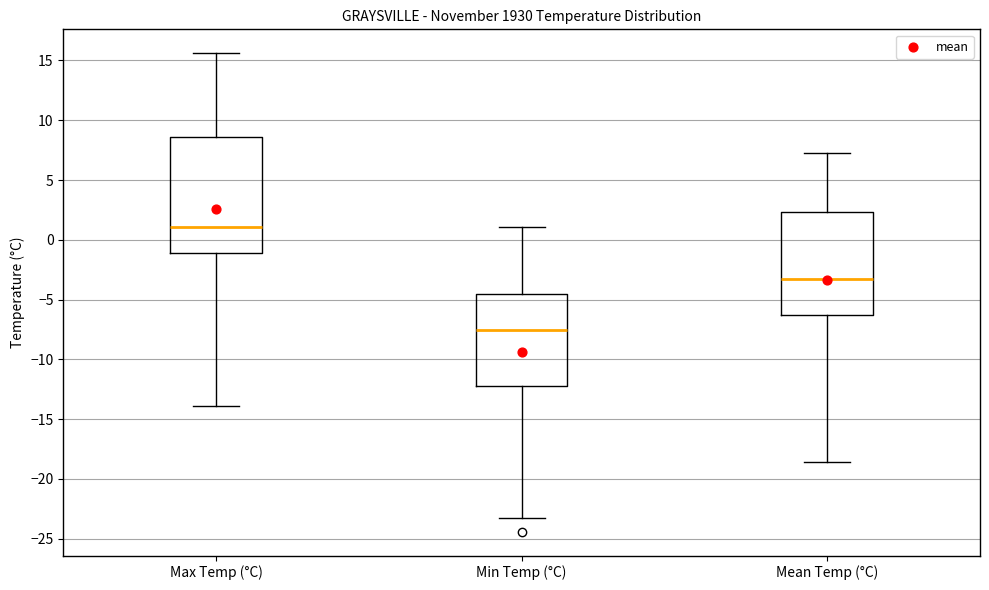

Where does the lower whisker of the box for Mean Temp (°C) end on the y-axis? The values are not printed on the chart, so give them approximately, as read against the axis.

-18.5